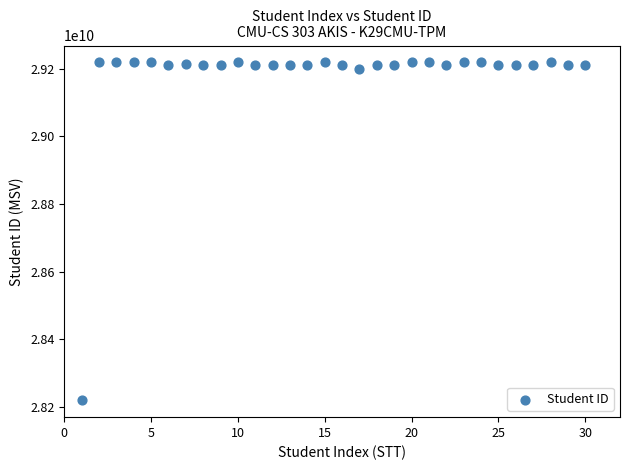

What is the range of Y values (max minus min)?

1000015908